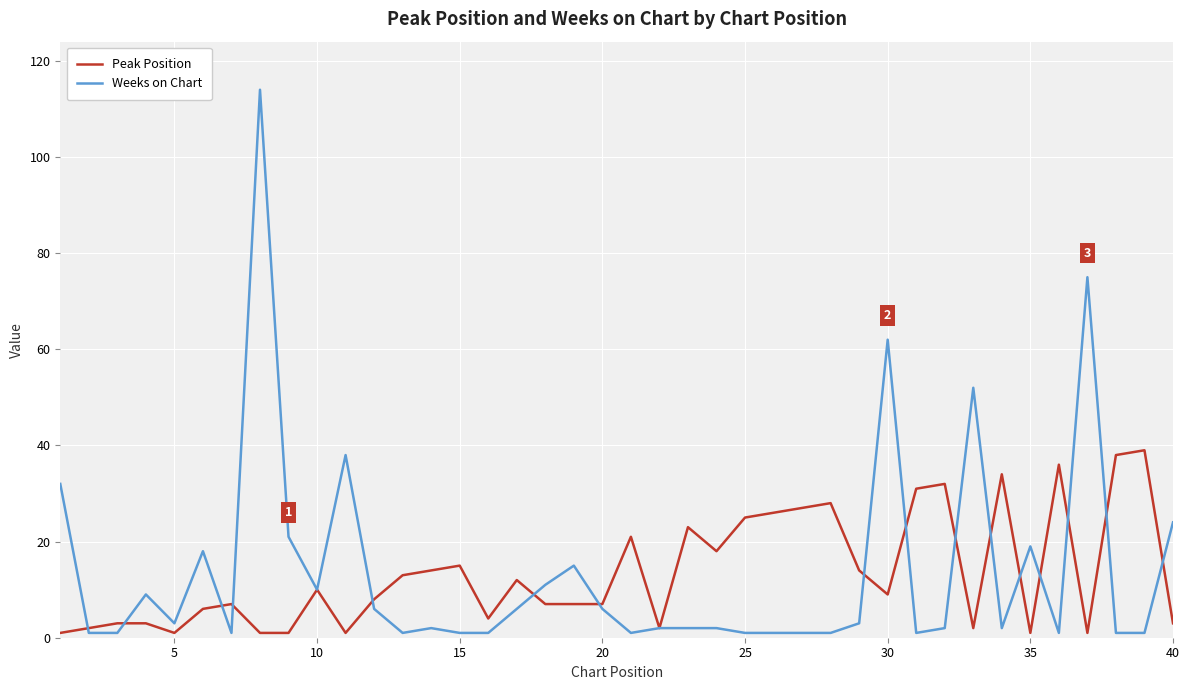

What is the maximum value for Weeks on Chart?

114